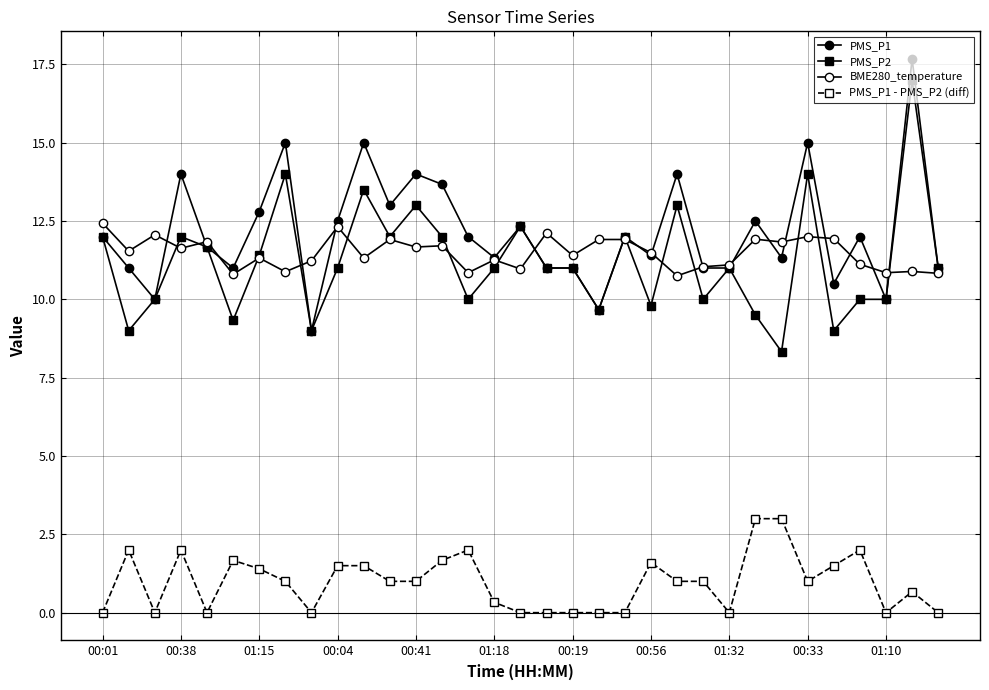

How many lines are shown in the chart?

4